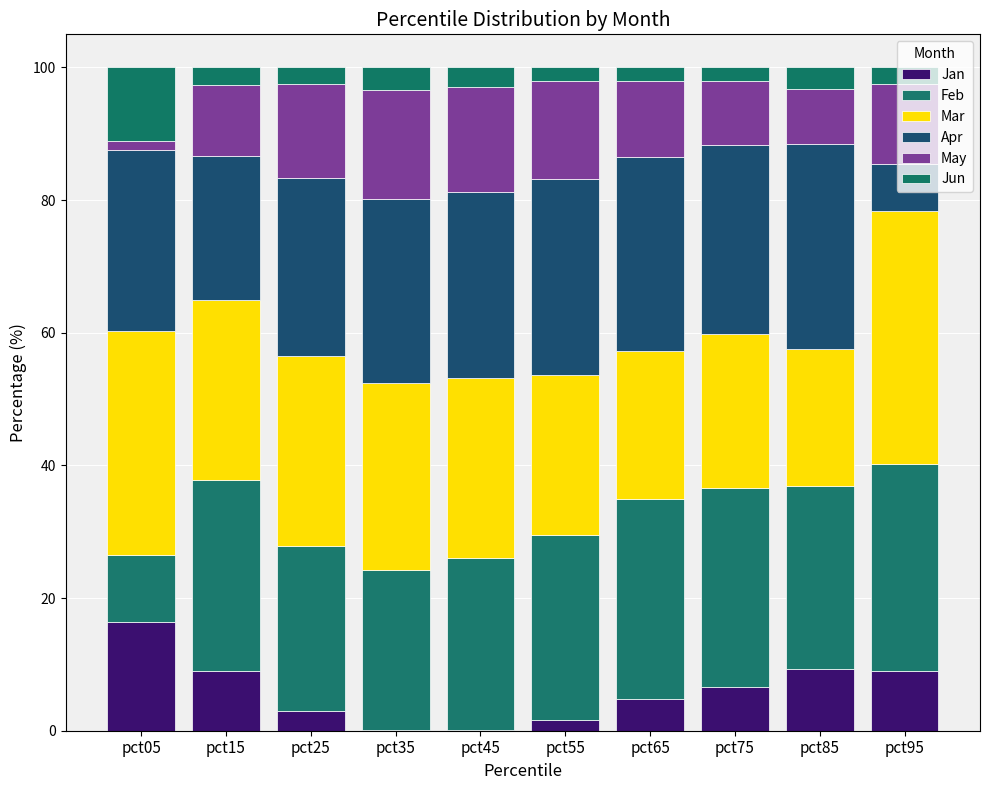

How many data points does each series have?

10